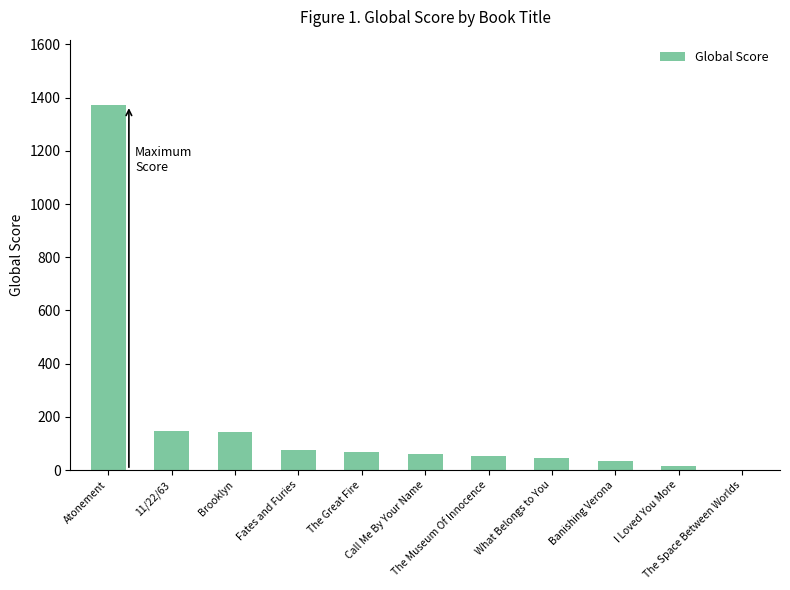

What is the sum of all values?

2014